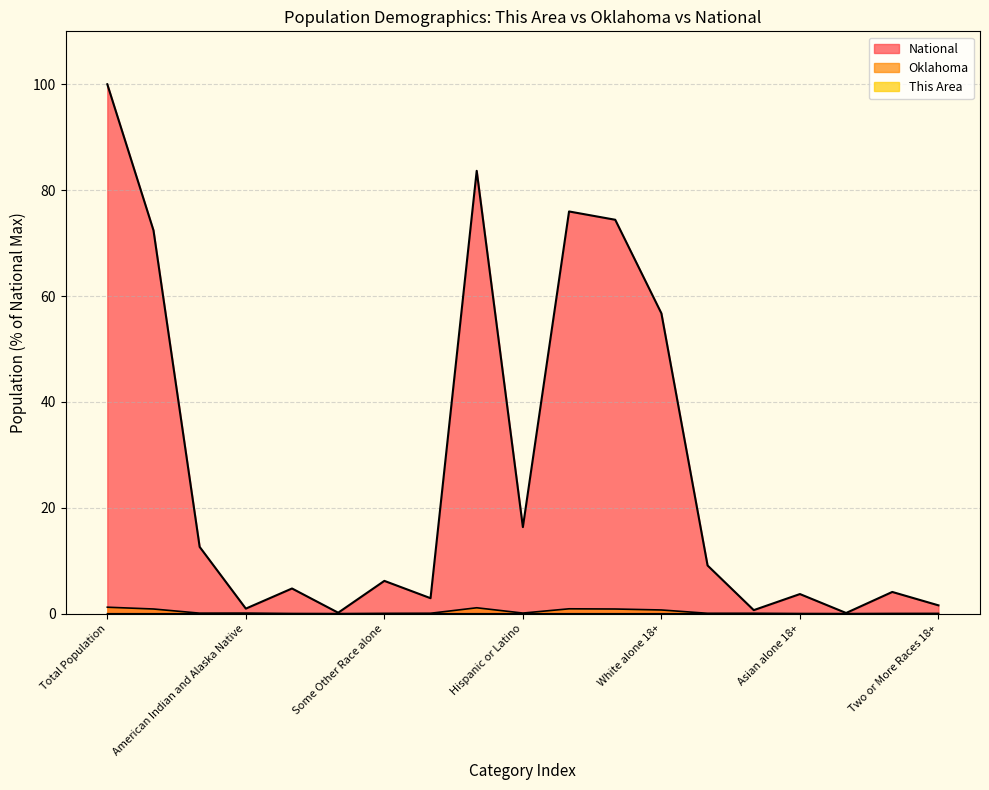

Reading left to right, transcribe all the data shown in this chart.

This Area: 0.0	0.0	0.0	0.0	0.0	0.0	0.0	0.0	0.0	0.0	0.0	0.0	0.0	0.0	0.0	0.0	0.0	0.0	0.0
Oklahoma: 1.2	0.9	0.1	0.1	0.0	0.0	0.1	0.1	1.1	0.1	0.9	0.9	0.7	0.1	0.1	0.0	0.0	0.0	0.0
National: 100.0	72.4	12.6	0.9	4.8	0.2	6.2	2.9	83.7	16.3	76.0	74.4	56.7	9.1	0.7	3.7	0.1	4.1	1.6